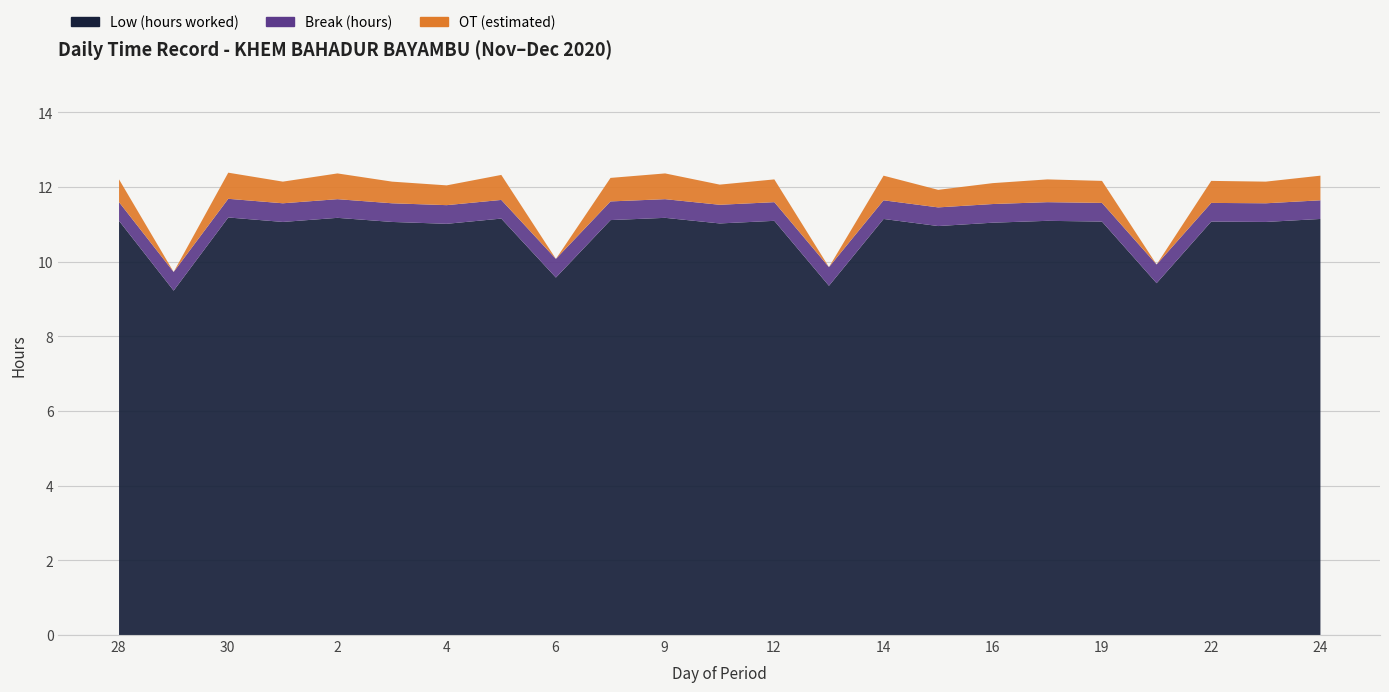

Reading left to right, list all the values displayed in this chart.

Low (hours worked): 28=11.1	29=9.2	30=11.2	1=11.1	2=11.2	3=11.1	4=11.0	5=11.2	6=9.6	8=11.1	9=11.2	10=11.0	12=11.1	13=9.4	14=11.2	15=11.0	16=11.1	18=11.1	19=11.1	20=9.4	22=11.1	23=11.1	24=11.2
Break (hours): 28=0.5	29=0.5	30=0.5	1=0.5	2=0.5	3=0.5	4=0.5	5=0.5	6=0.5	8=0.5	9=0.5	10=0.5	12=0.5	13=0.5	14=0.5	15=0.5	16=0.5	18=0.5	19=0.5	20=0.5	22=0.5	23=0.5	24=0.5
OT (estimated): 28=0.6	29=0.0	30=0.7	1=0.6	2=0.7	3=0.6	4=0.5	5=0.7	6=0.0	8=0.6	9=0.7	10=0.5	12=0.6	13=0.0	14=0.7	15=0.5	16=0.6	18=0.6	19=0.6	20=0.0	22=0.6	23=0.6	24=0.7